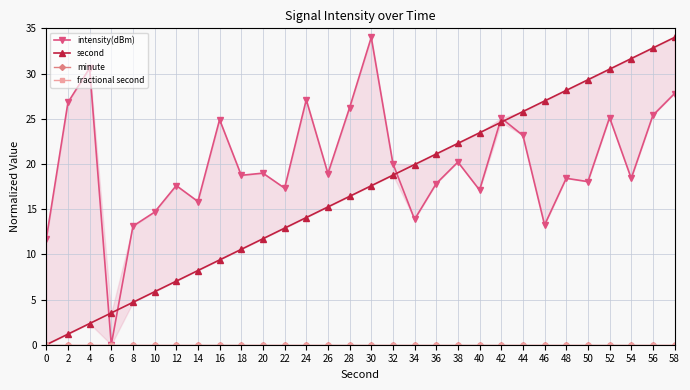

Is it true that fractional second equals 0.0 at 32?

True